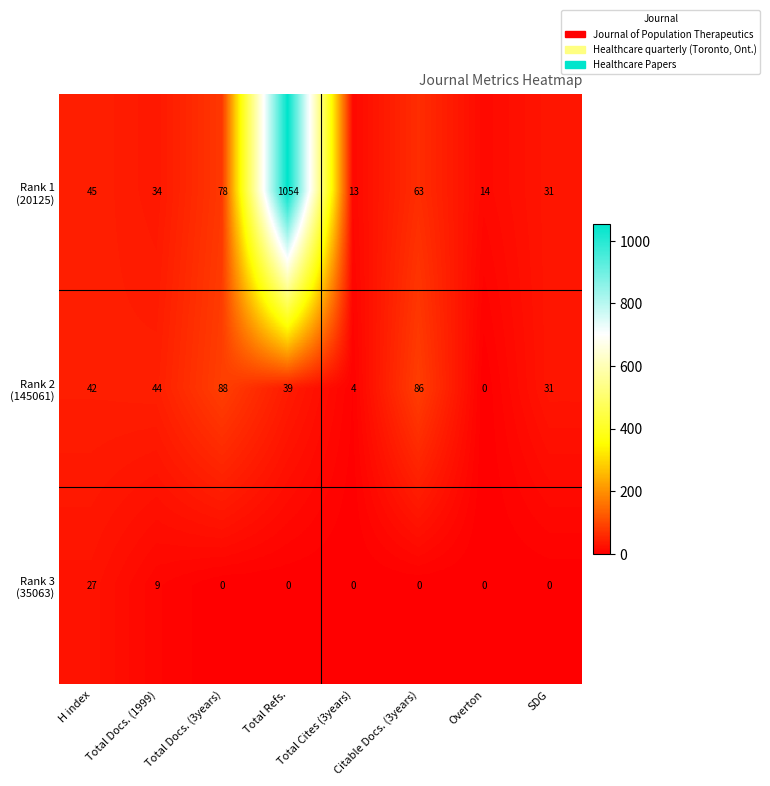

At which category is the sum across all series the highest?

Total Refs.